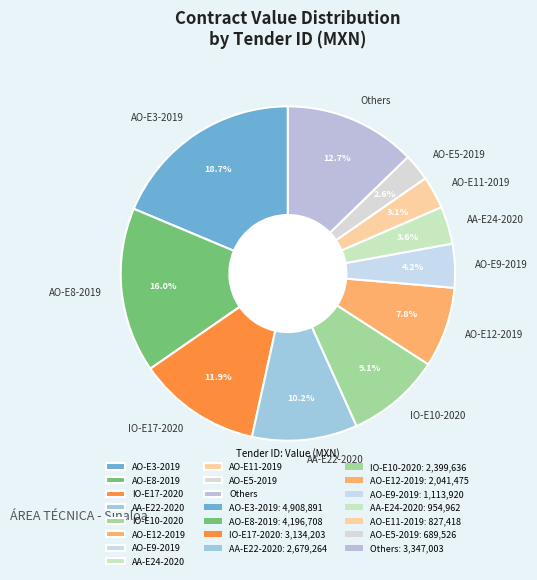

To the nearest percent, what portion does IO-E10-2020 represent?

9%